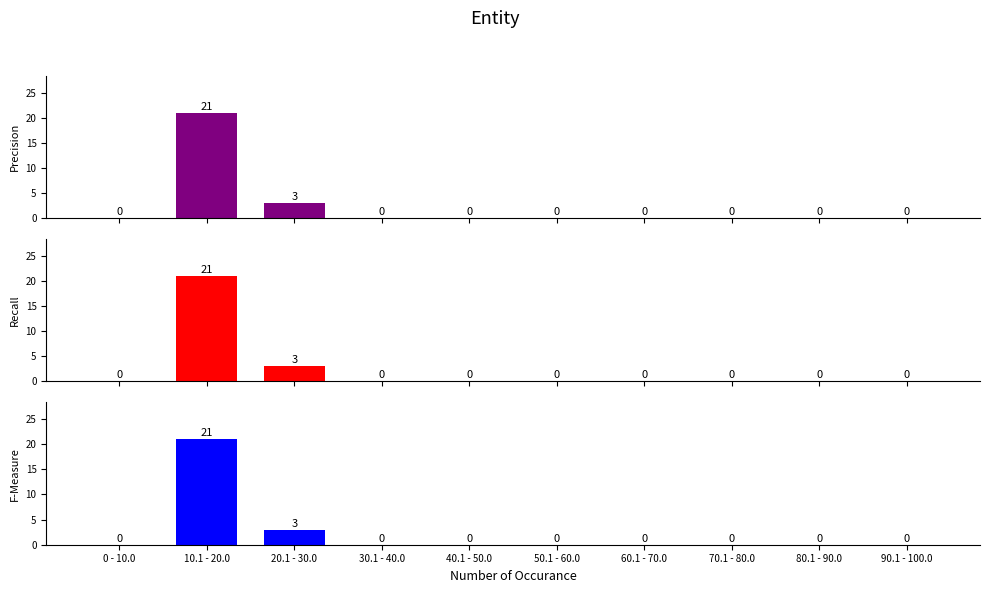

Which has a higher value, 10.1 - 20.0 or 0 - 10.0?

10.1 - 20.0